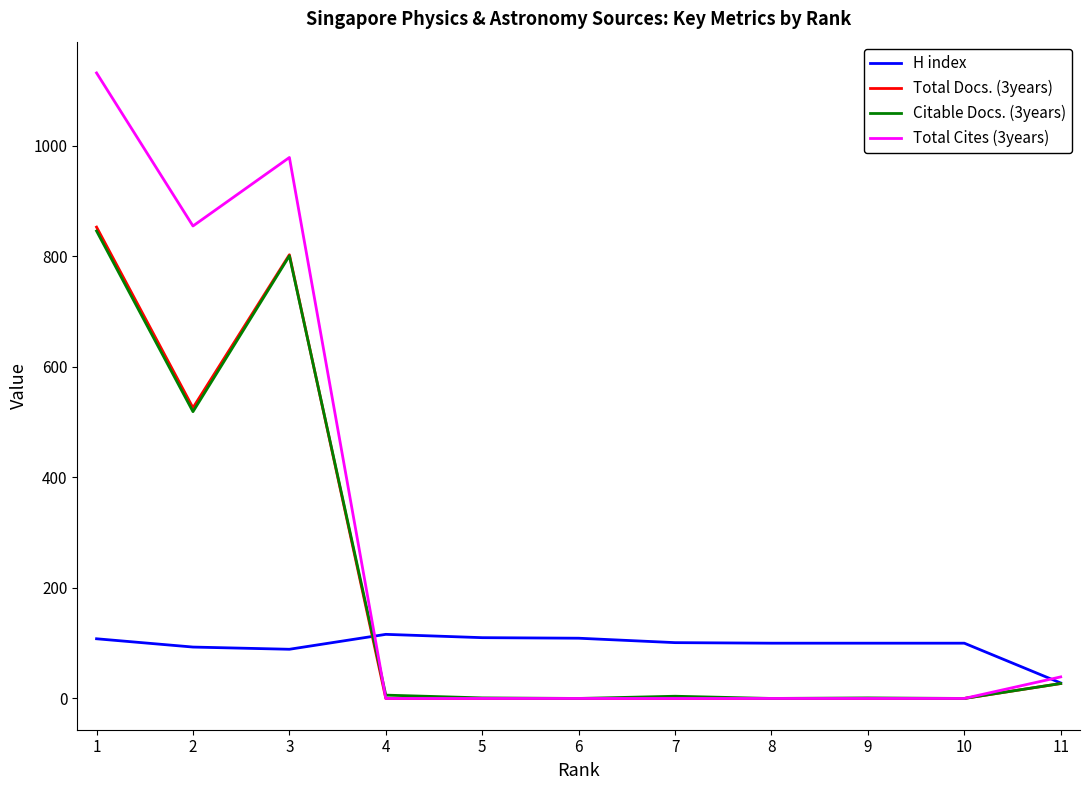

Does the chart have visible grid lines?

No